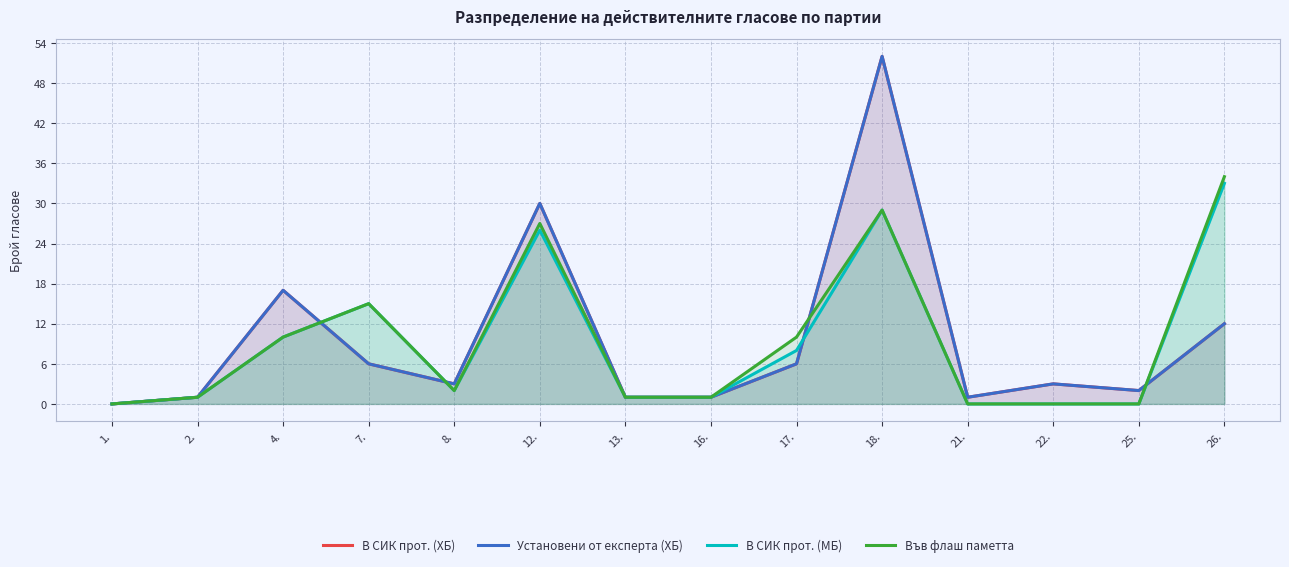

Is the value of В СИК прот. (МБ) at 22. greater than the value of Във флаш паметта at 7.?

No